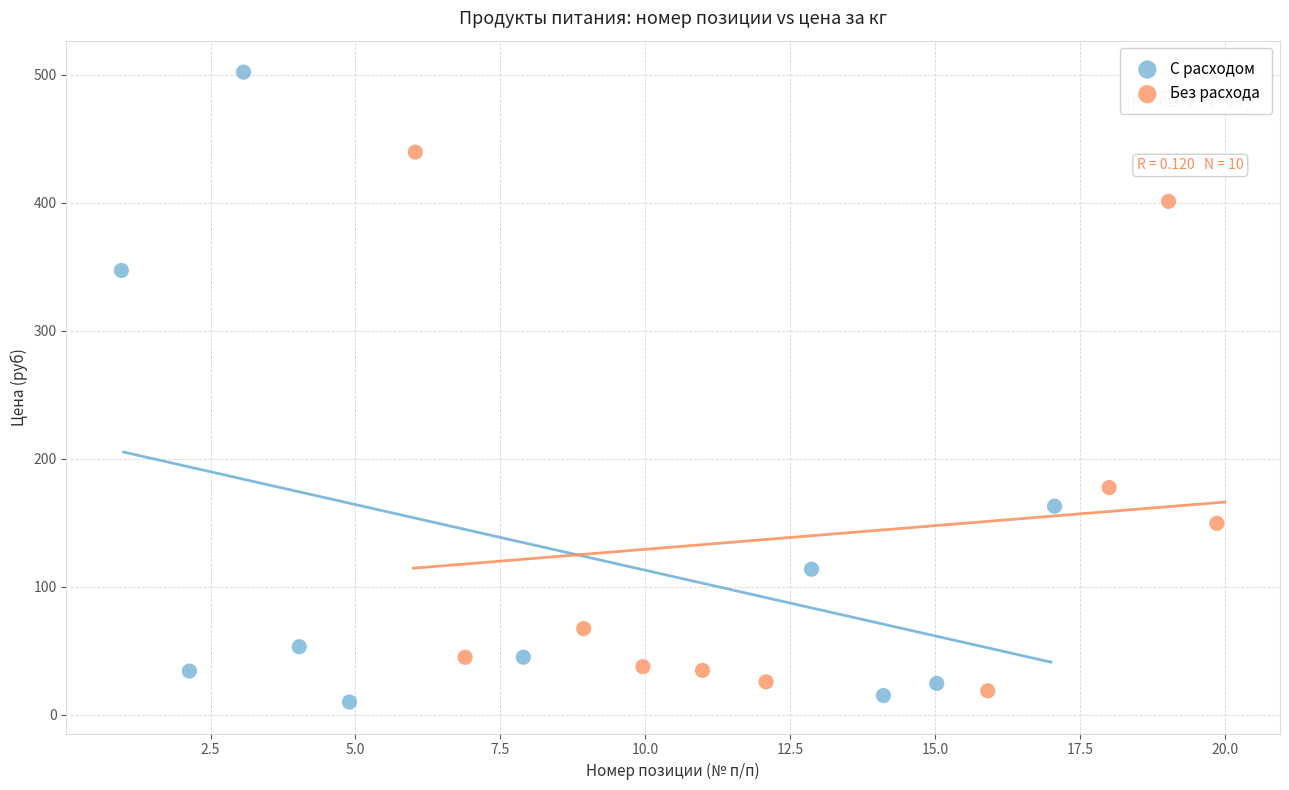

Which series contains the highest Y value?

С расходом